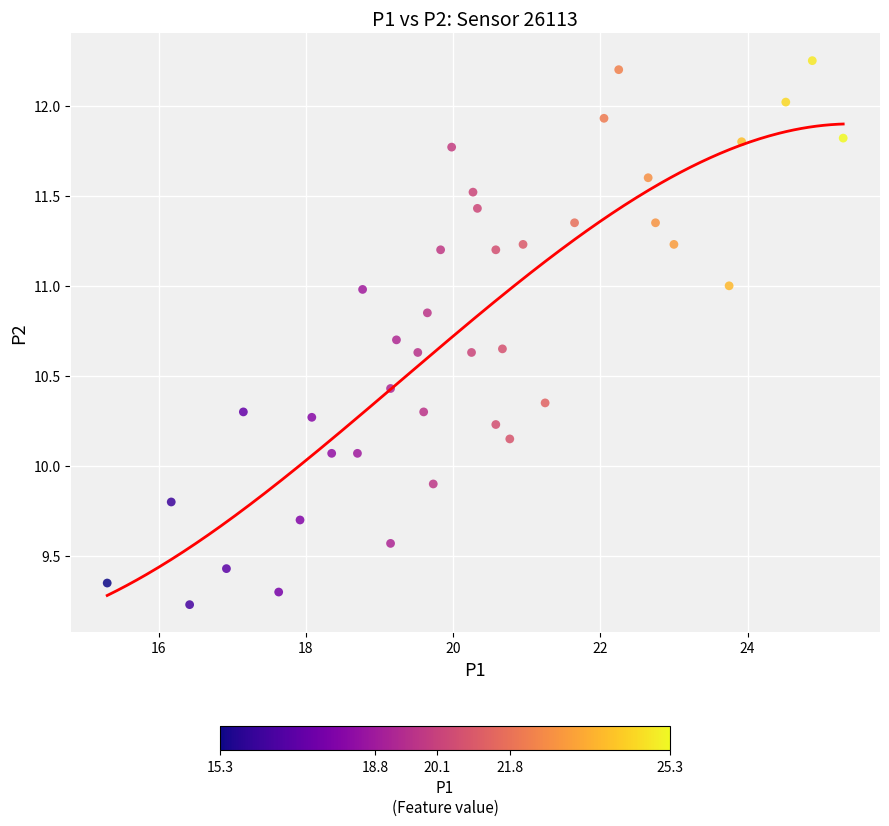

What is the range of Y values (max minus min)?

3.0